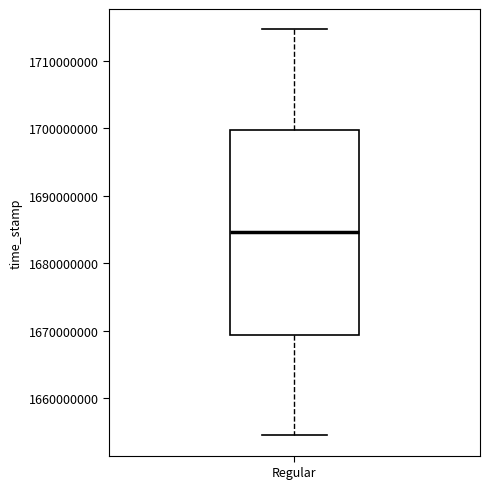

Where does the lower whisker of the box for Regular end on the y-axis? The values are not printed on the chart, so give them approximately, as read against the axis.

1654000000